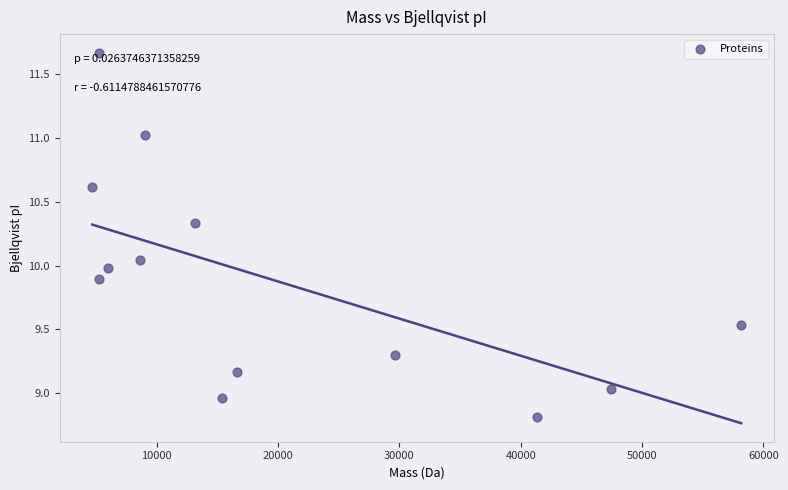

What is the range of Y values (max minus min)?

2.9